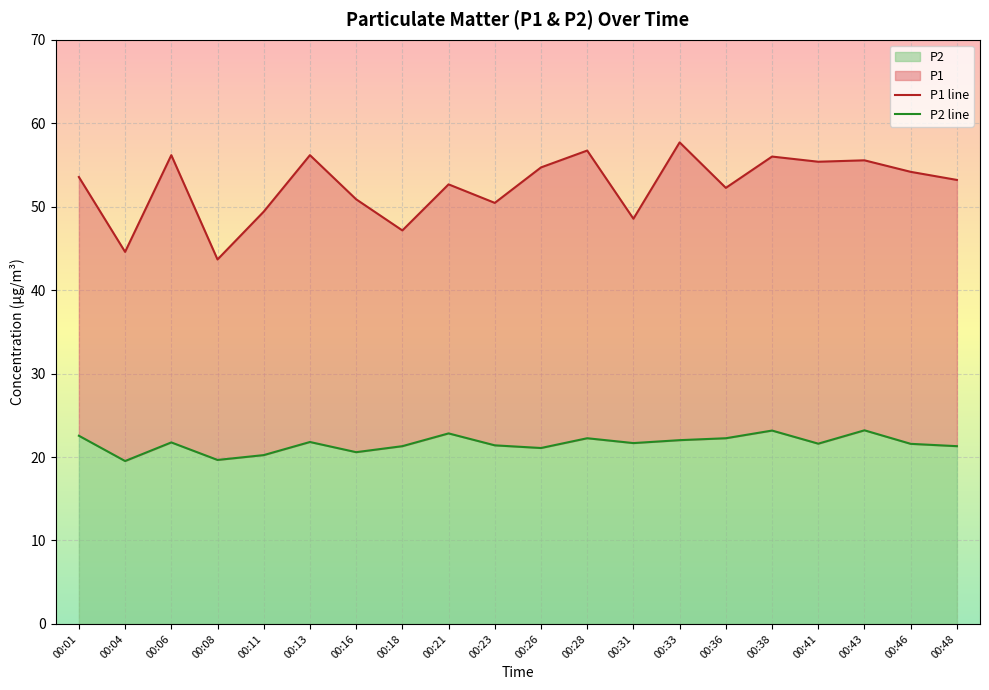

True or false: P2 line and P1 line intersect in this chart.

False